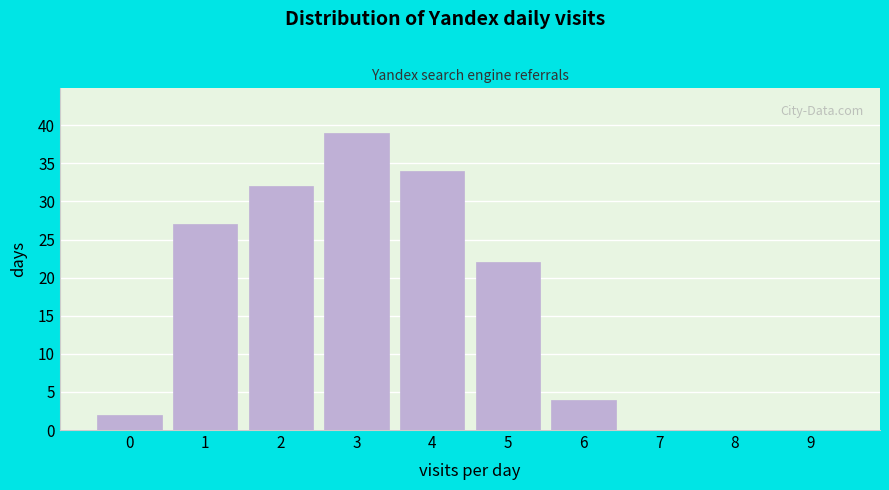

Reading left to right, list all the values displayed in this chart.

0=2	1=27	2=32	3=39	4=34	5=22	6=4	7=0	8=0	9=0